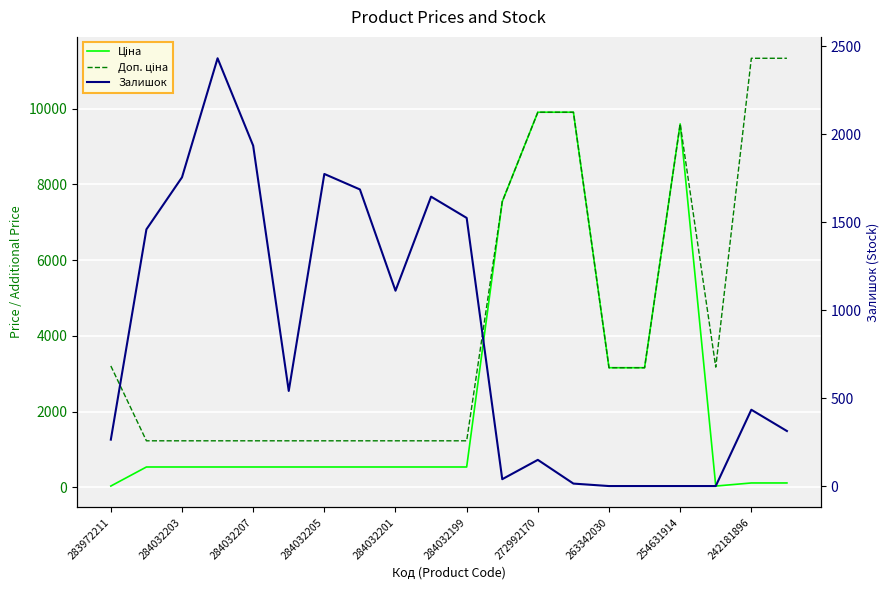

Where do Залишок and Ціна first cross each other?

10 and 11